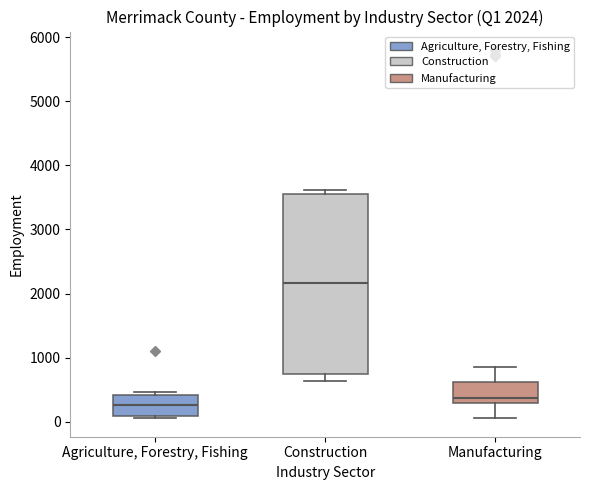

Which box is the tallest, from its lower edge to its upper edge?

Construction